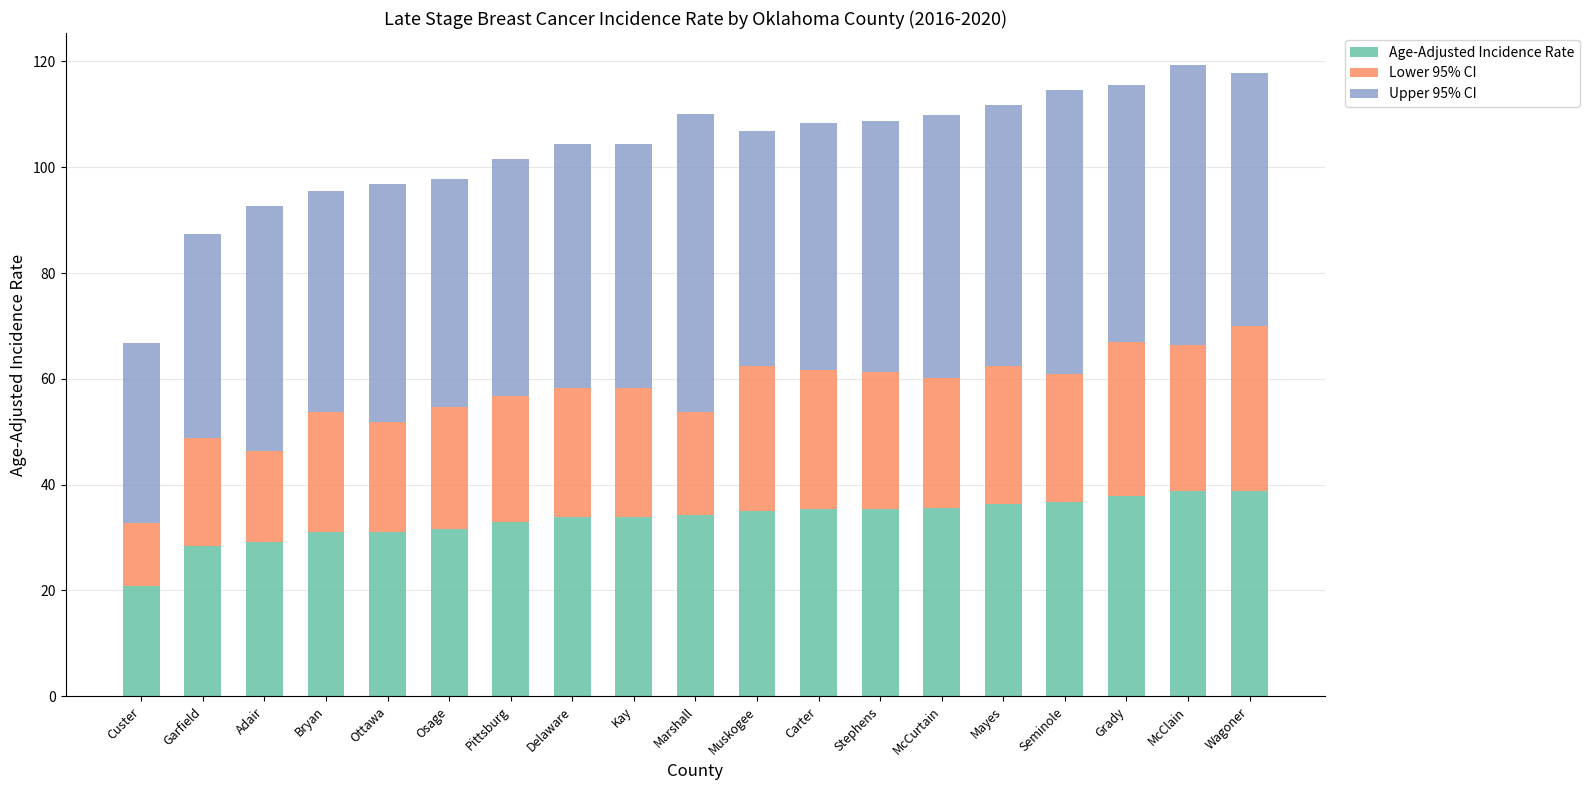

Is it true that Age-Adjusted Incidence Rate equals 24.1 at McClain?

False